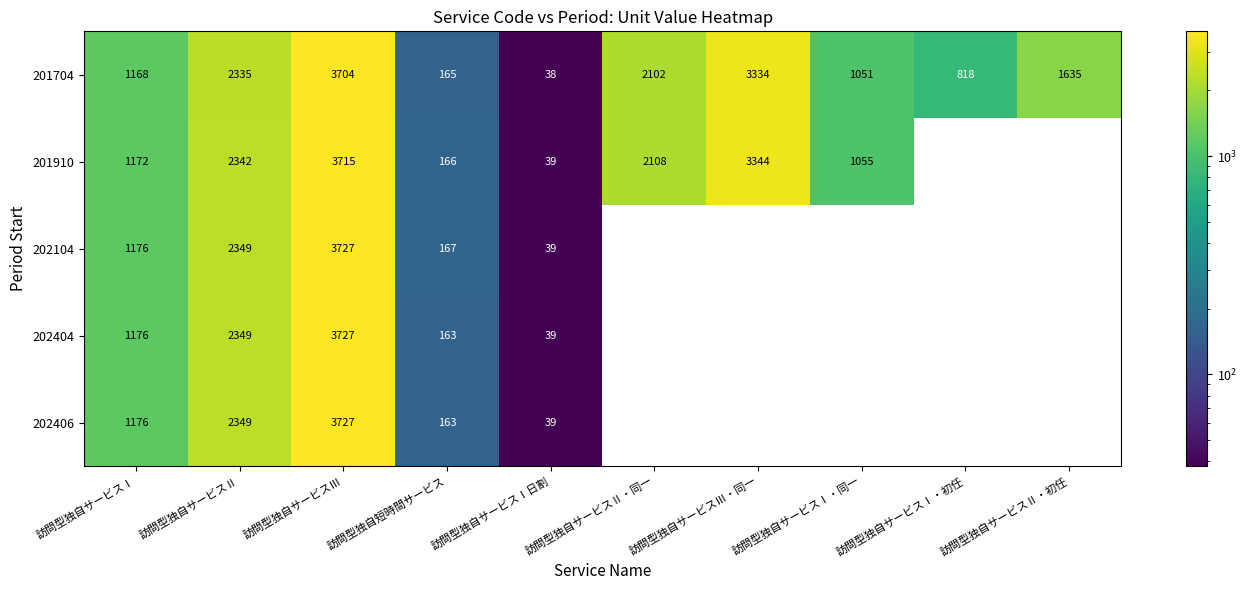

Is the value of 202404 at 訪問型独自サービスⅡ・初任 greater than the value of 201704 at 訪問型独自サービスⅠ・初任?

No